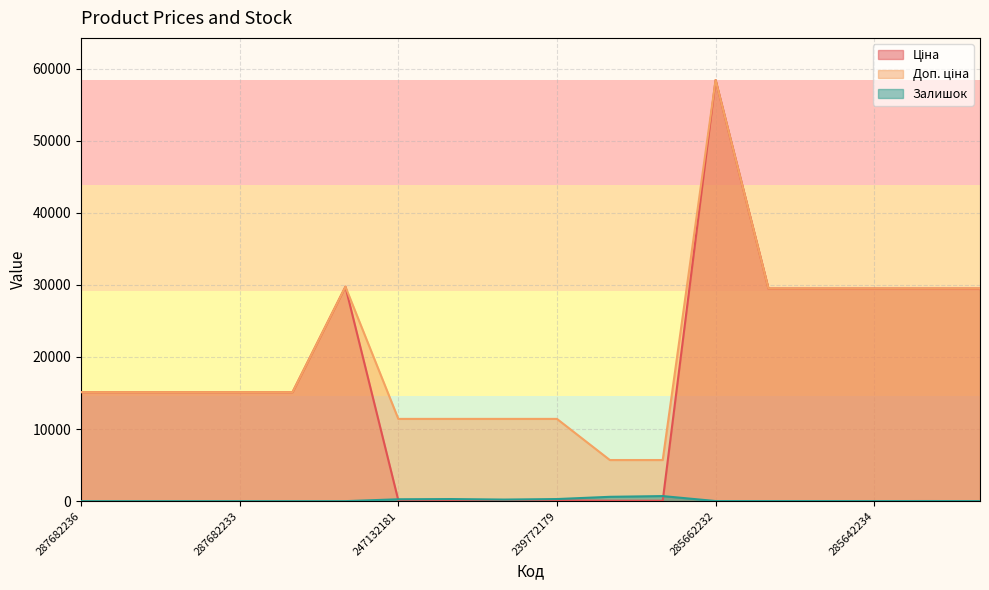

Which label corresponds to the smallest value in the chart?

287682236